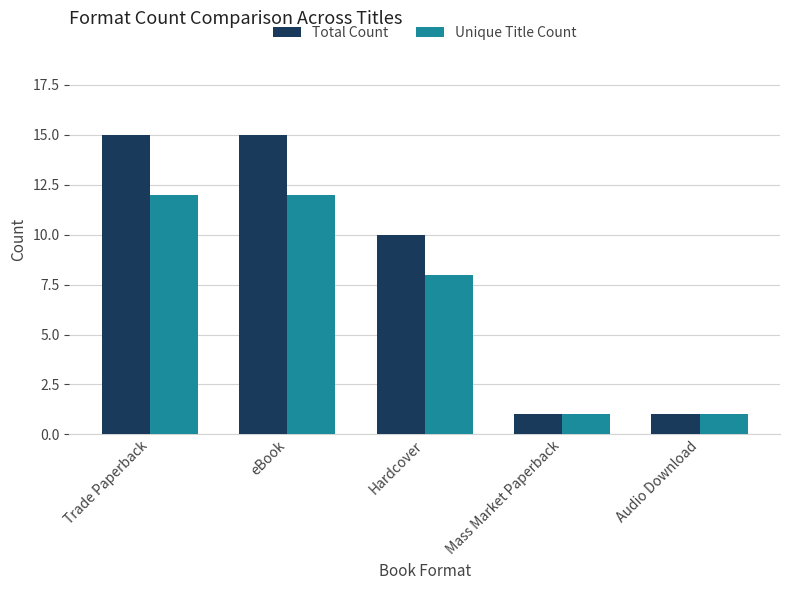

At how many categories does at least one series exceed 5?

3